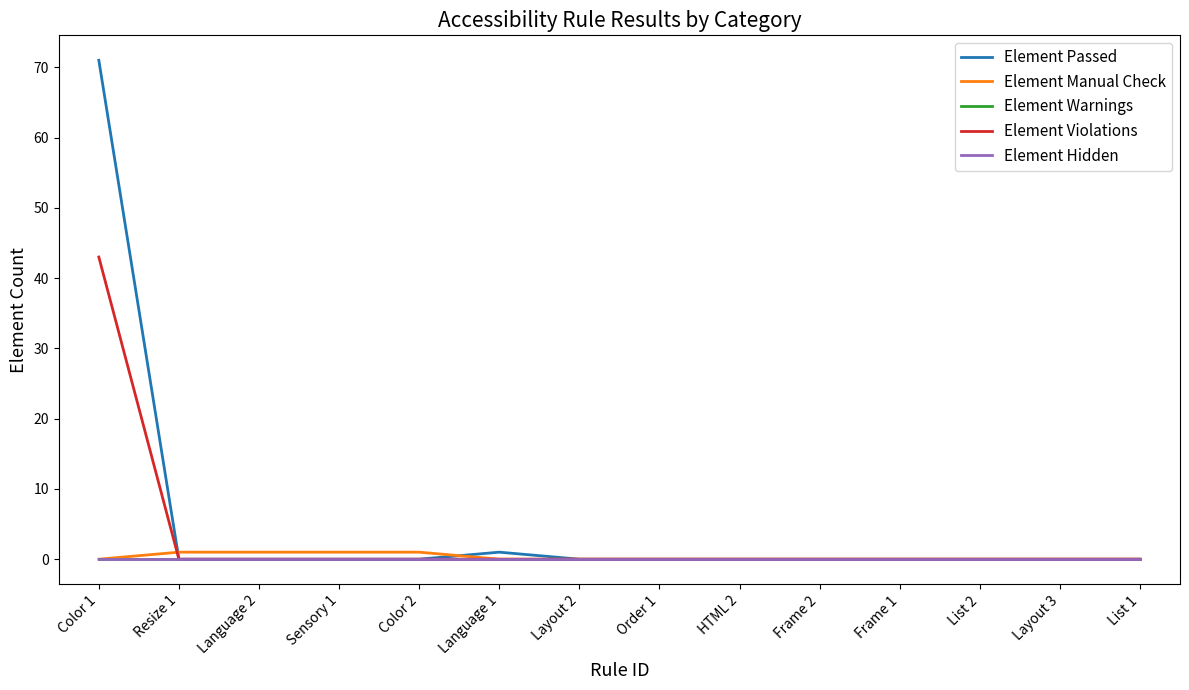

What is the total value across all series at Color 1?

114